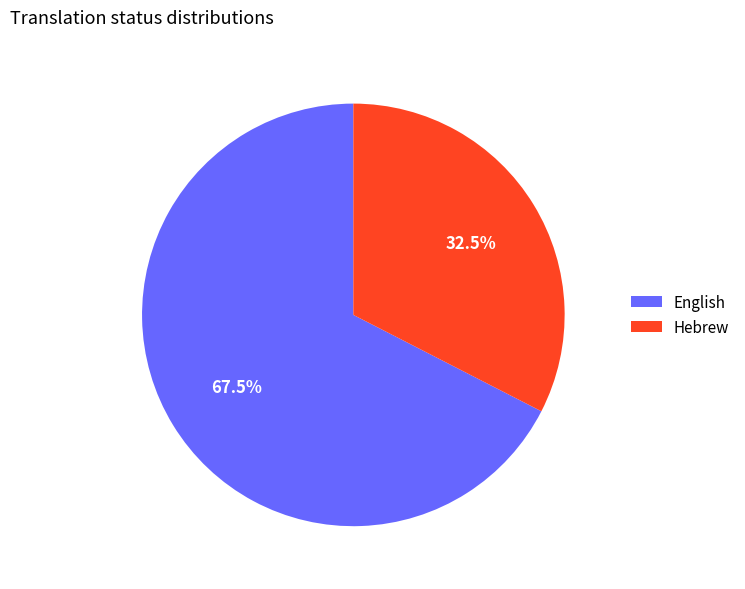

Rank the categories by value from lowest to highest.

Hebrew, English